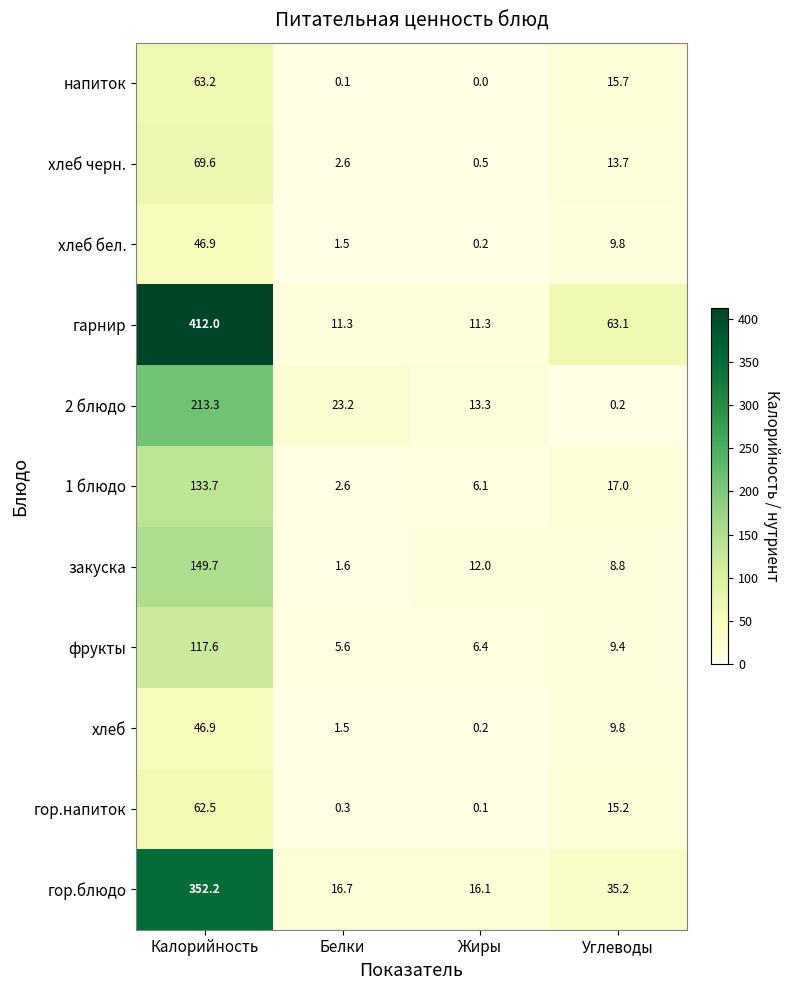

List the labels in order of хлеб черн. value, smallest first.

Жиры, Белки, Углеводы, Калорийность